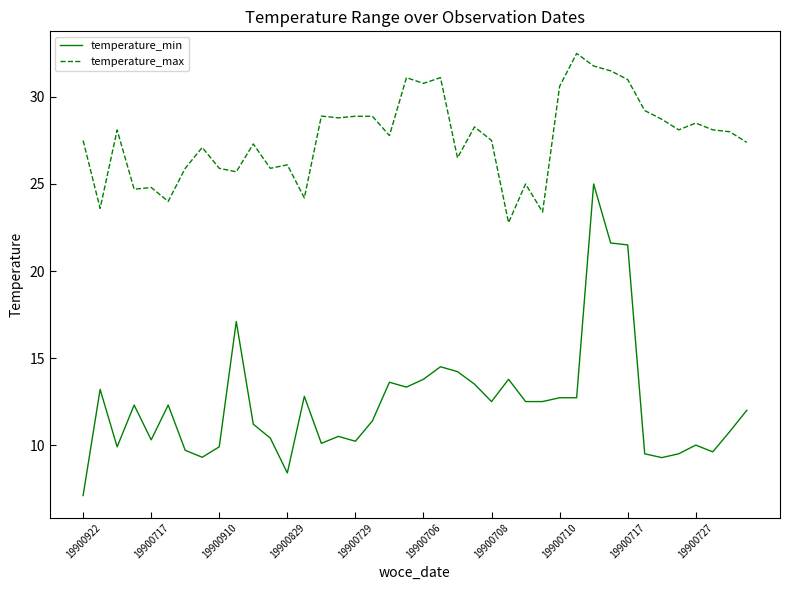

What is the highest value of the temperature_max series?

32.5